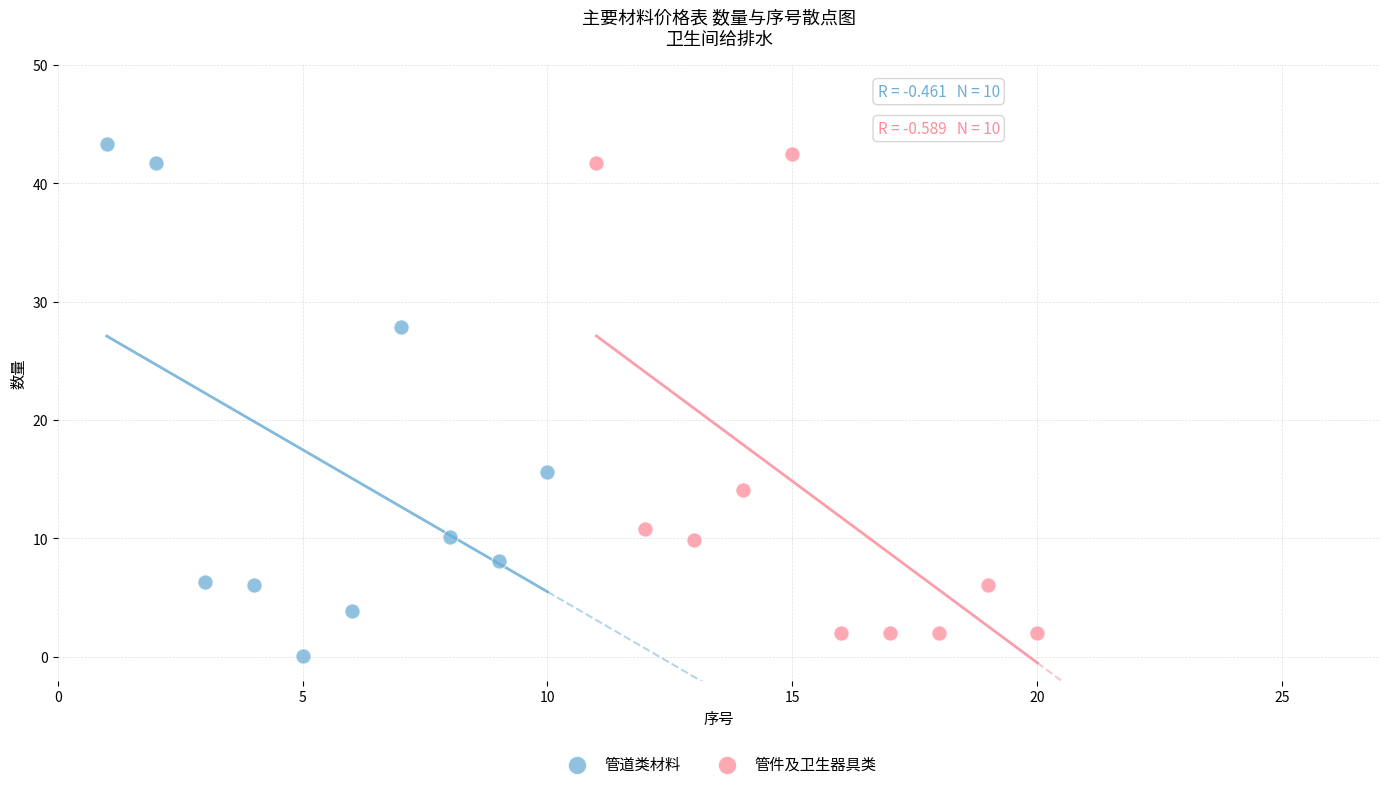

Which series contains the lowest Y value?

管道类材料